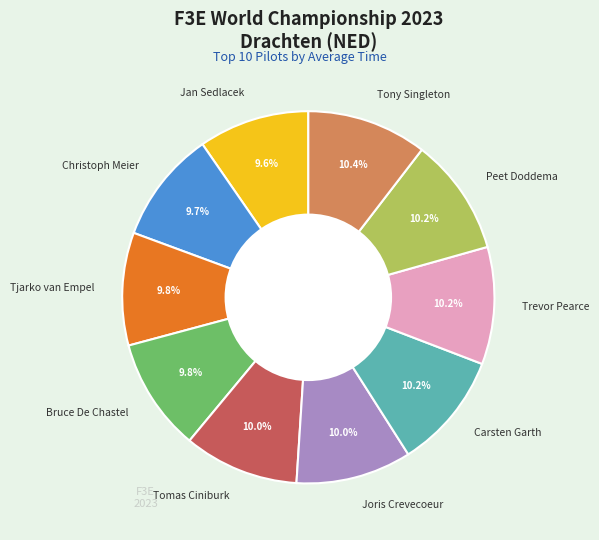

How much of the chart is everything except Tjarko van Empel?

90.2%